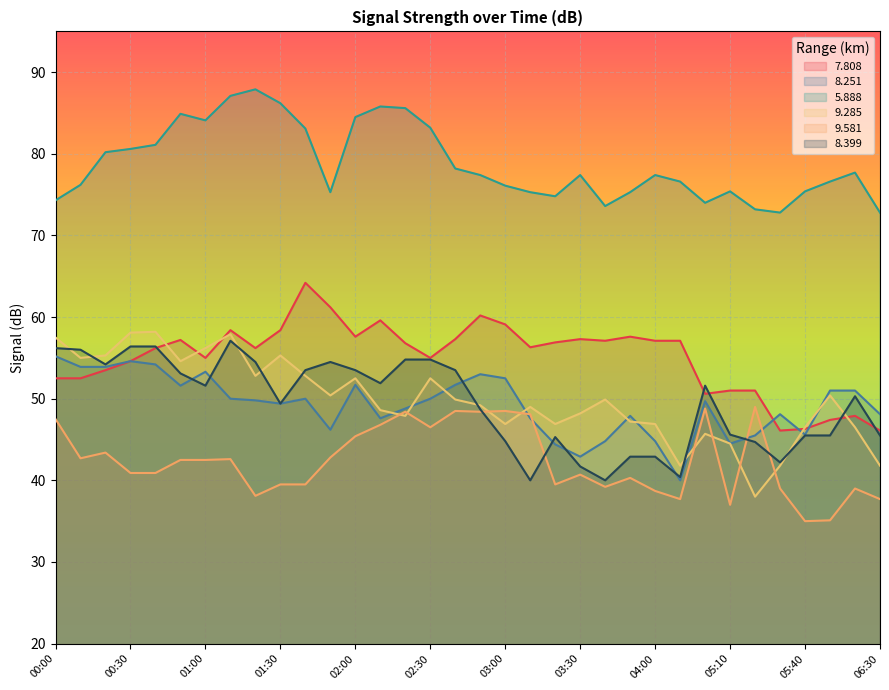

What is the greatest value displayed?

87.9